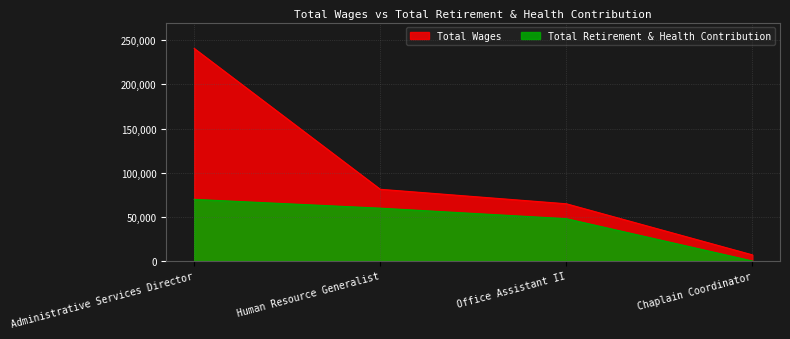

What is the maximum value for Total Retirement & Health Contribution?

69751